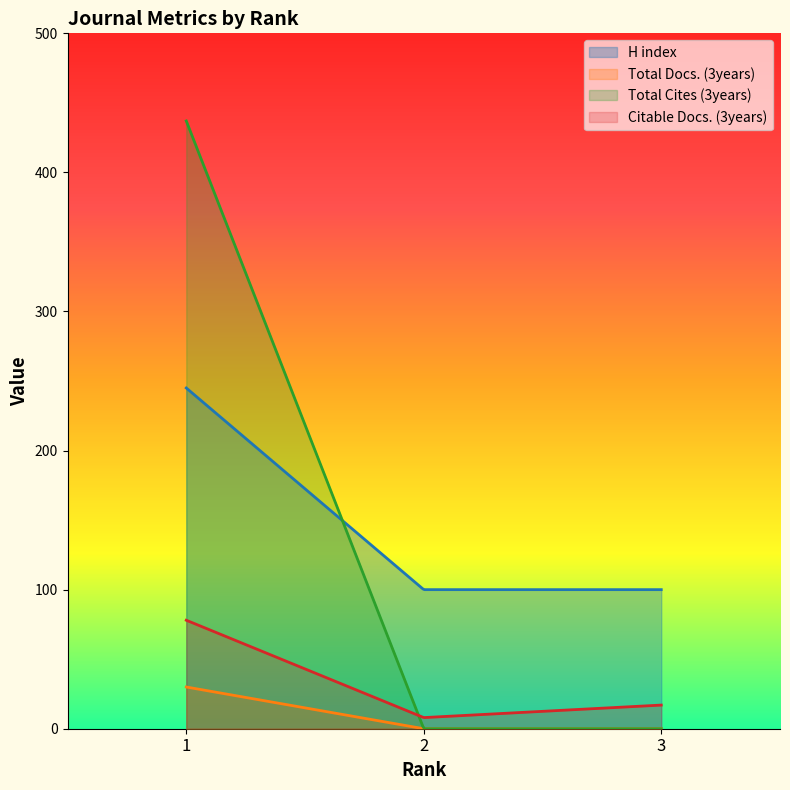

The Citable Docs. (3years) series shows 12 at 2. True or false?

False